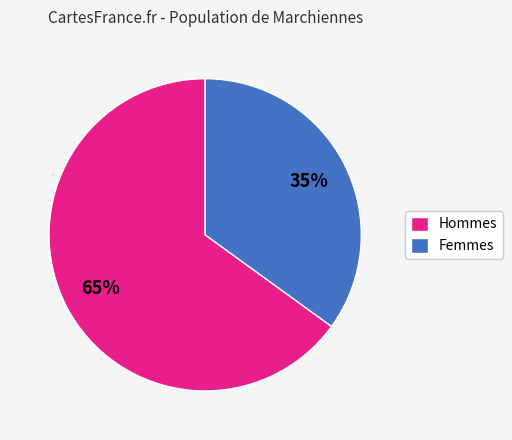

To the nearest percent, what portion does Femmes represent?

35%